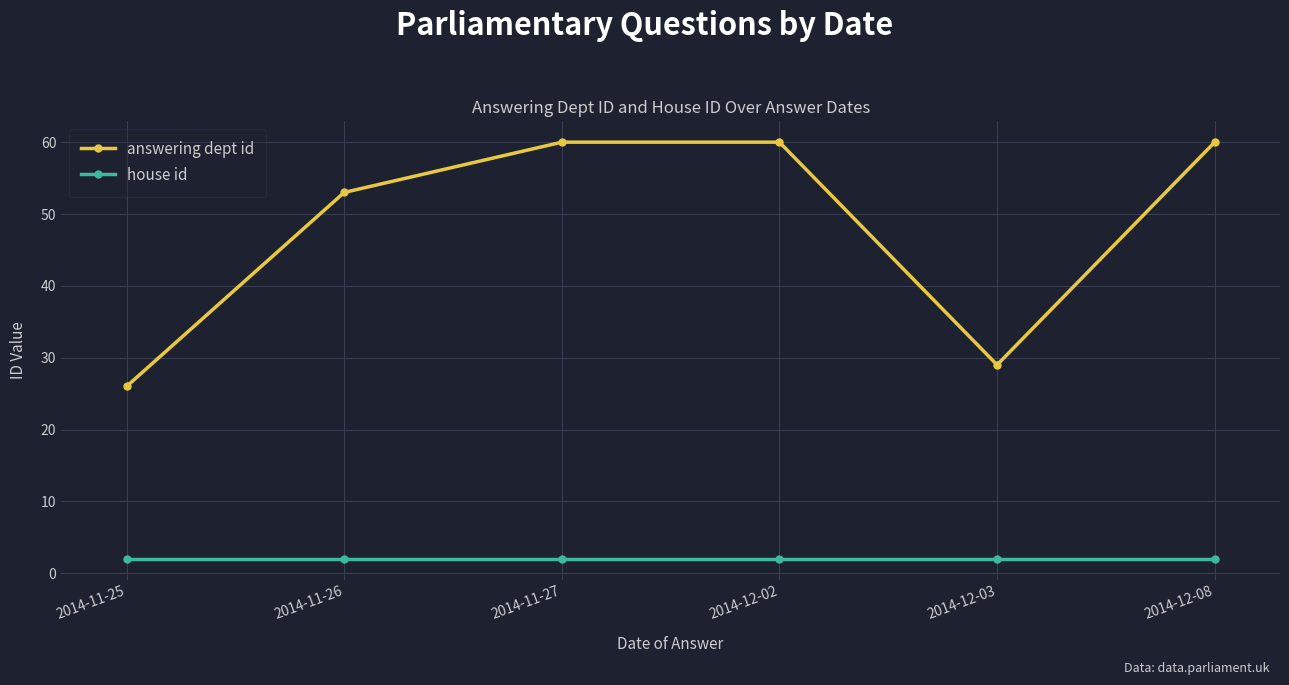

Which category has the lowest value in the answering dept id series?

2014-11-25